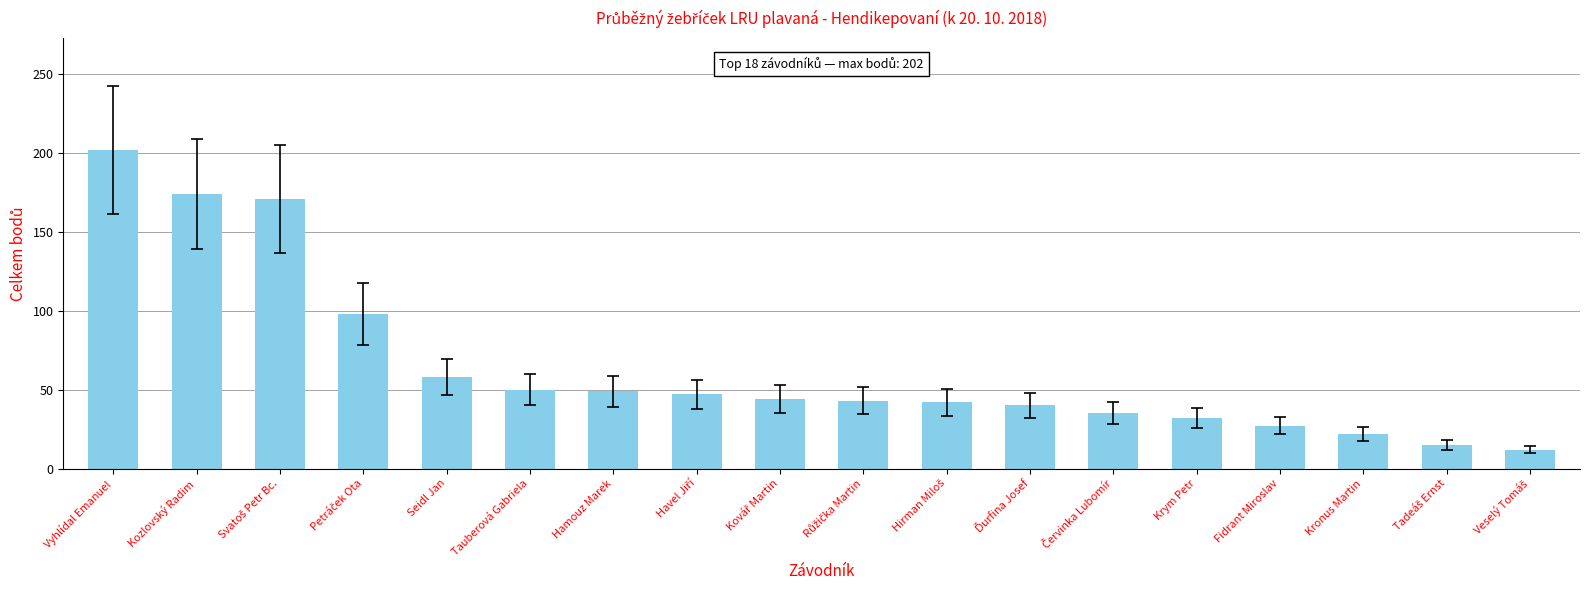

Which has a higher value, Vyhlídal Emanuel or Fidrant Miroslav?

Vyhlídal Emanuel